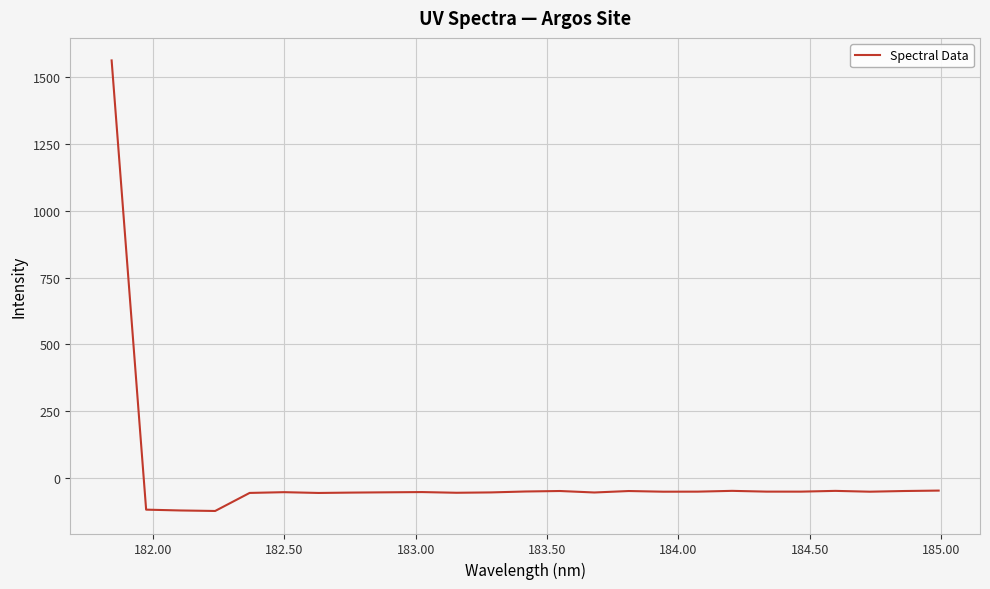

What is the greatest value displayed?

1562.1